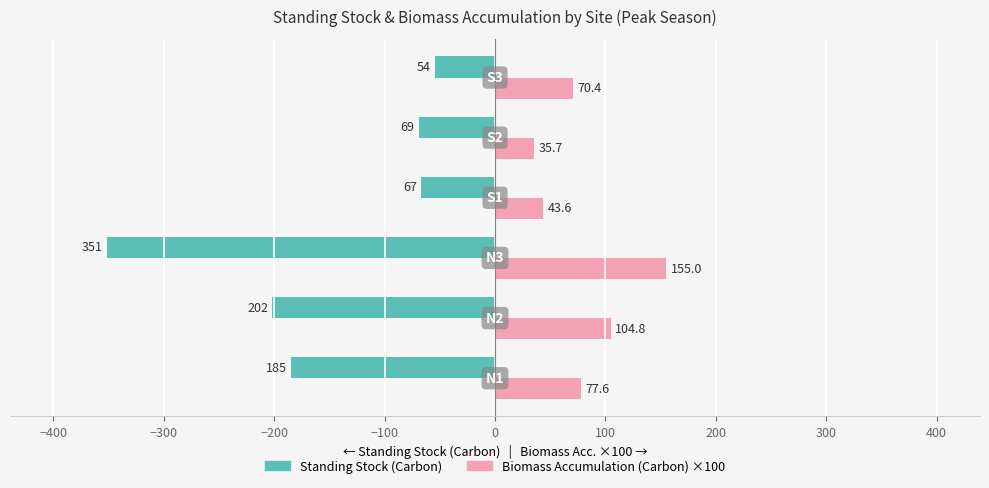

What is the minimum value shown in the chart?

-351.5